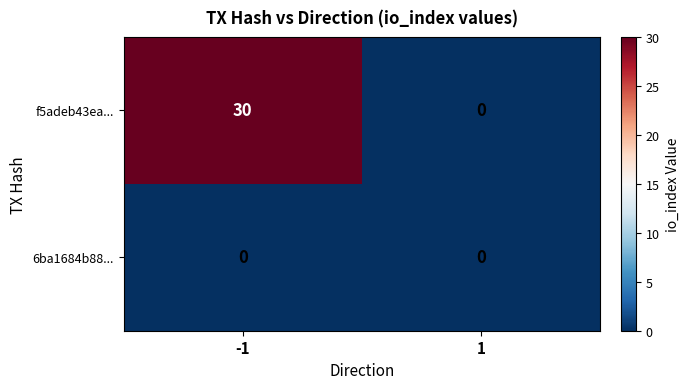

Reading left to right, extract all data points from this chart.

f5adeb43ea...: -1=30	1=0
6ba1684b88...: -1=0	1=0